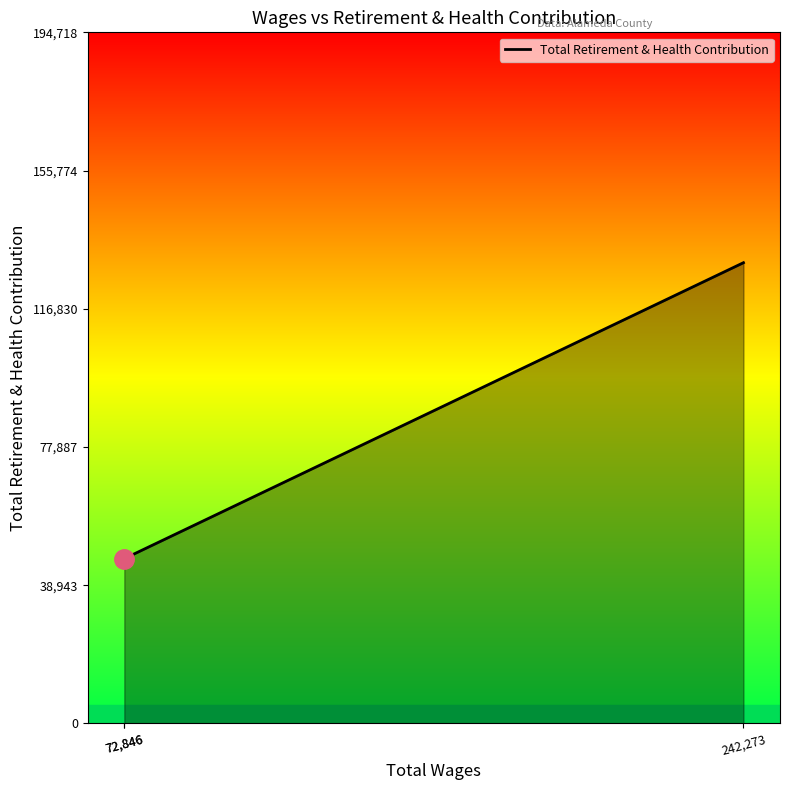

What is the ratio of the value at 72,846 to the value at 72,846?

1.0